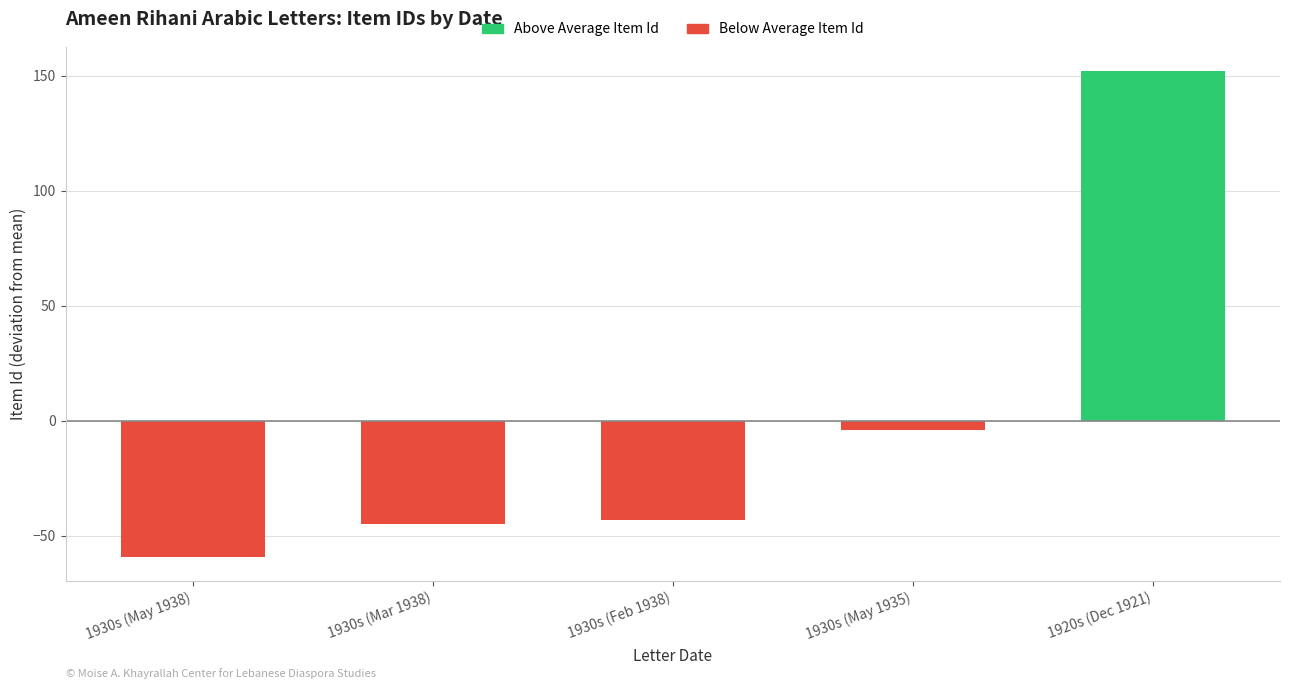

At which label is Below Average Item Id closest to -29?

1930s (Feb 1938)